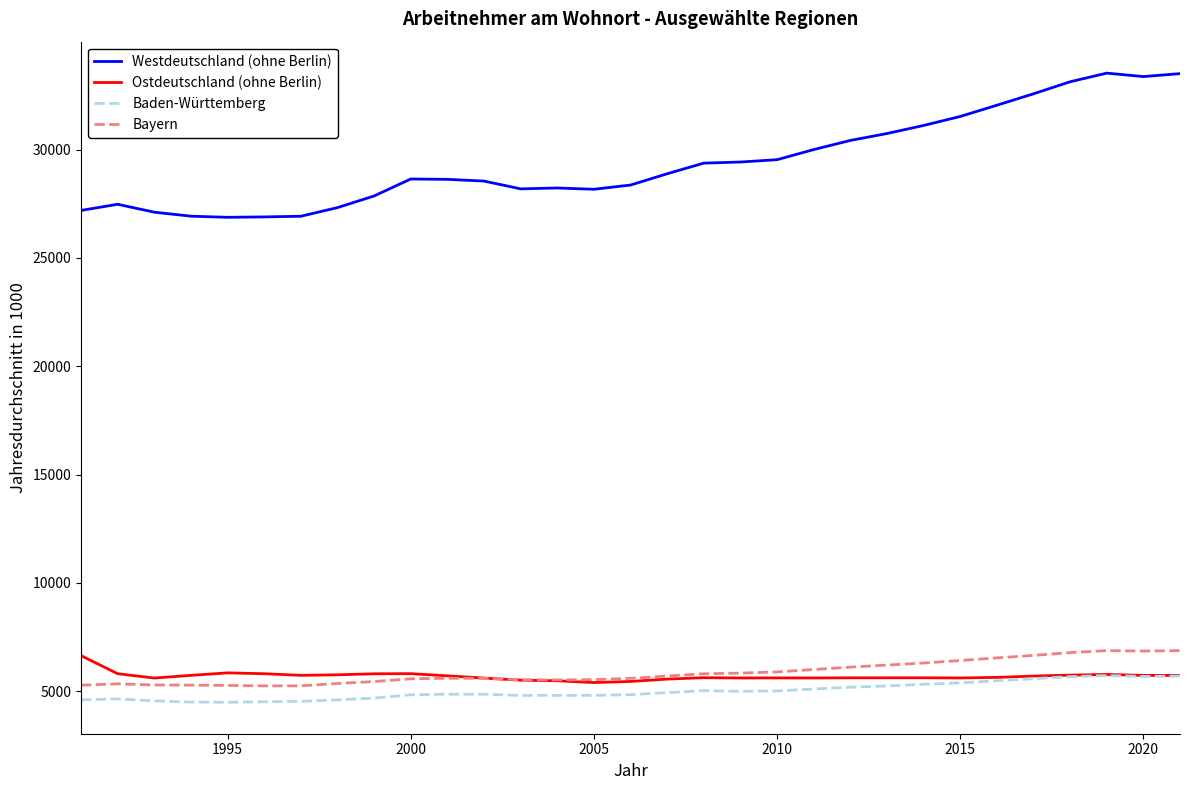

What is the greatest value displayed?

33529.1